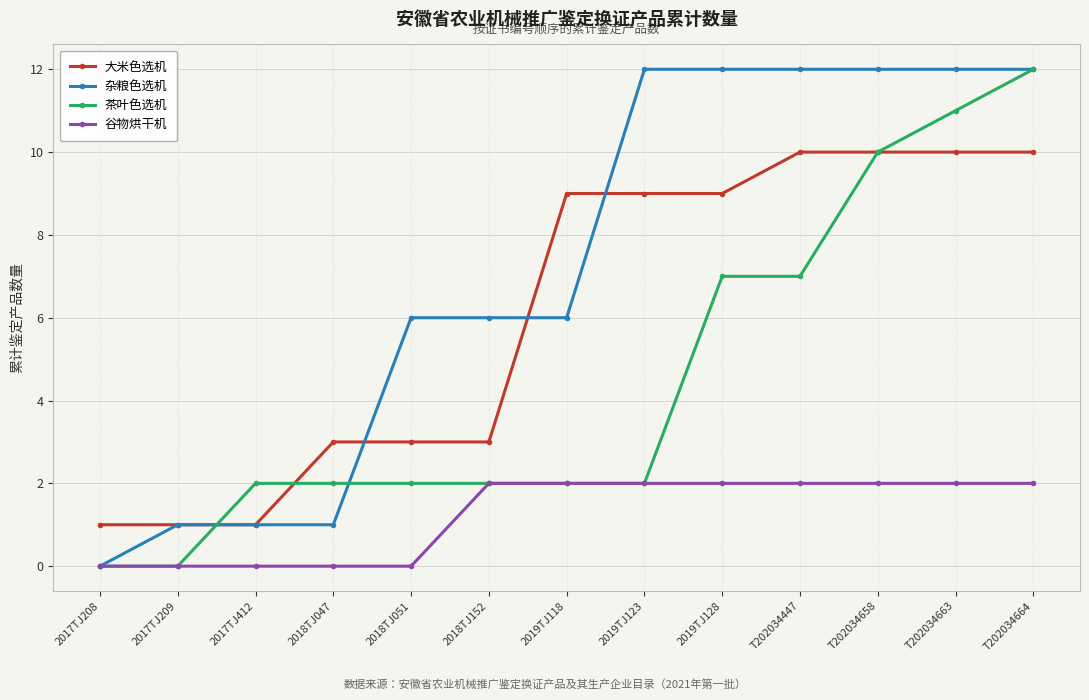

Reading right to left, transcribe all the data shown in this chart.

大米色选机: 10	10	10	10	9	9	9	3	3	3	1	1	1
杂粮色选机: 12	12	12	12	12	12	6	6	6	1	1	1	0
茶叶色选机: 12	11	10	7	7	2	2	2	2	2	2	0	0
谷物烘干机: 2	2	2	2	2	2	2	2	0	0	0	0	0